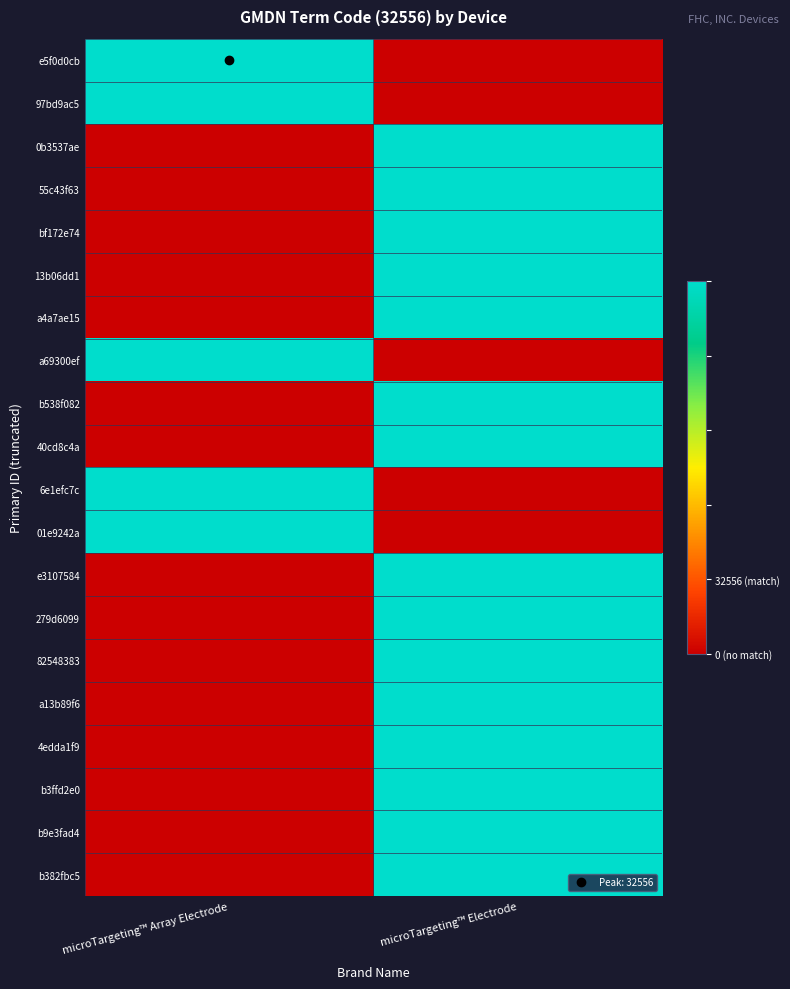

At microTargeting™ Array Electrode, list the series in order from largest to smallest.

e5f0d0cb, 97bd9ac5, a69300ef, 6e1efc7c, 01e9242a, 0b3537ae, 55c43f63, bf172e74, 13b06dd1, a4a7ae15, b538f082, 40cd8c4a, e3107584, 279d6099, 82548383, a13b89f6, 4edda1f9, b3ffd2e0, b9e3fad4, b382fbc5